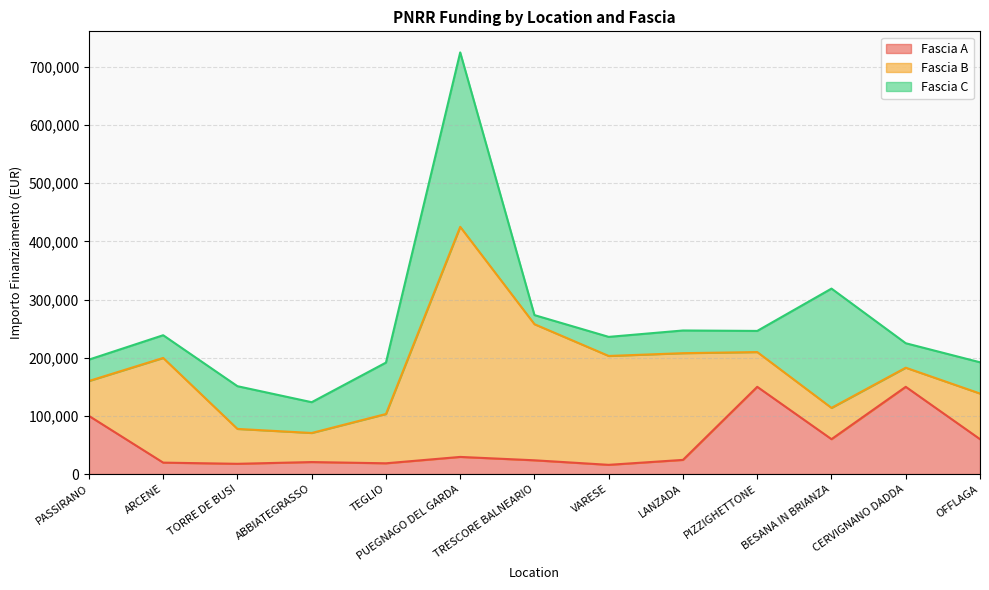

Reading left to right, what are all the values shown in this chart?

Fascia A: PASSIRANO=100000.0	ARCENE=19661.6	TORRE DE BUSI=17625.0	ABBIATEGRASSO=20632.0	TEGLIO=18516.0	PUEGNAGO DEL GARDA=29464.2	TRESCORE BALNEARIO=23663.4	VARESE=15844.0	LANZADA=24354.0	PIZZIGHETTONE=150000.0	BESANA IN BRIANZA=60000.0	CERVIGNANO DADDA=150000.0	OFFLAGA=60000.0
Fascia B: PASSIRANO=60000.0	ARCENE=180000.0	TORRE DE BUSI=60000.0	ABBIATEGRASSO=50000.0	TEGLIO=84735.1	PUEGNAGO DEL GARDA=395644.9	TRESCORE BALNEARIO=234000.0	VARESE=187212.0	LANZADA=183501.0	PIZZIGHETTONE=59760.0	BESANA IN BRIANZA=53784.0	CERVIGNANO DADDA=32868.0	OFFLAGA=78445.4
Fascia C: PASSIRANO=36760.1	ARCENE=39060.0	TORRE DE BUSI=73440.0	ABBIATEGRASSO=52920.0	TEGLIO=88400.0	PUEGNAGO DEL GARDA=299862.0	TRESCORE BALNEARIO=15630.6	VARESE=32804.9	LANZADA=39000.0	PIZZIGHETTONE=36351.0	BESANA IN BRIANZA=205092.0	CERVIGNANO DADDA=42066.0	OFFLAGA=53736.0